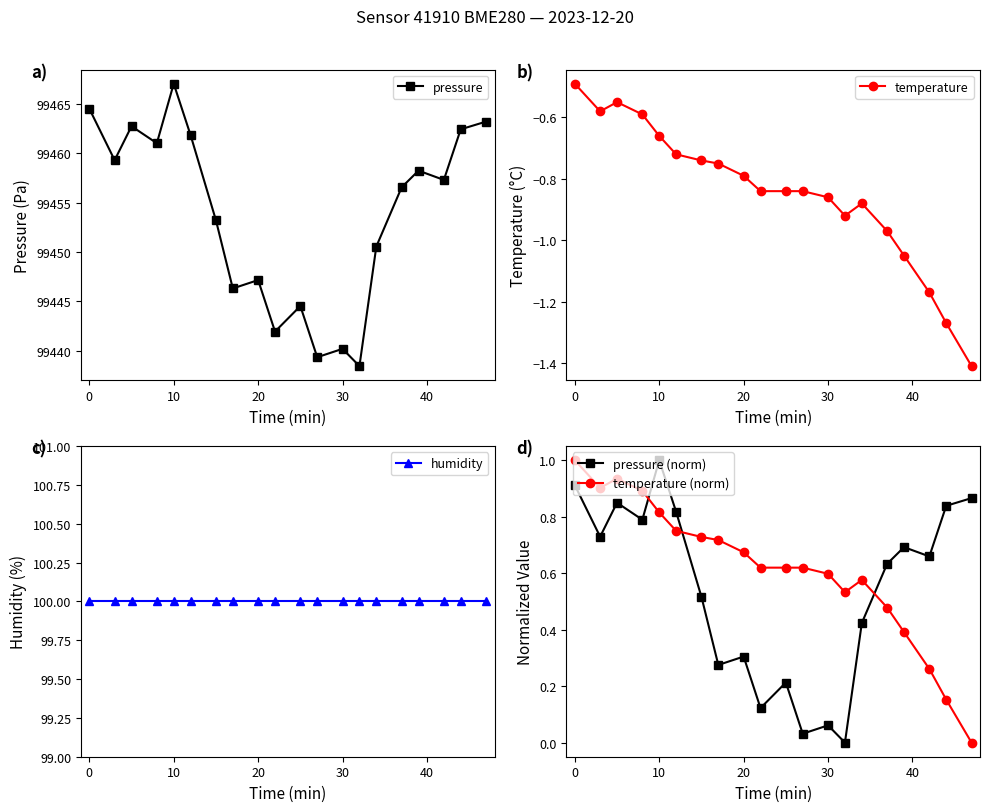

What is the value of the temperature (norm) point at the 1st from the left?

1.0